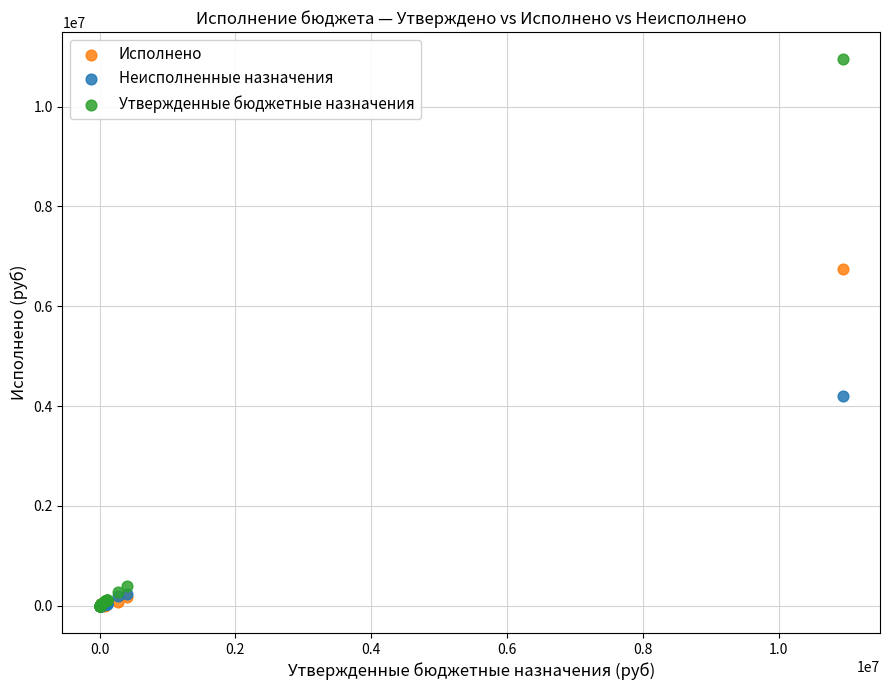

What are all the series names shown in the legend?

Исполнено, Неисполненные назначения, Утвержденные бюджетные назначения